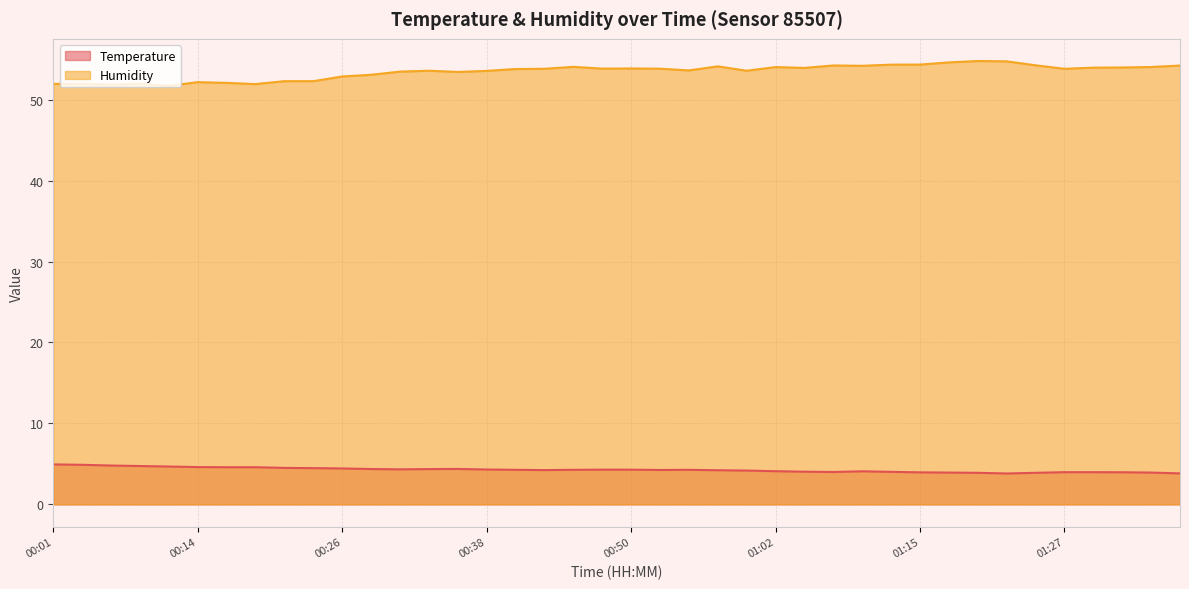

How many values in the Humidity series exceed 53?

29